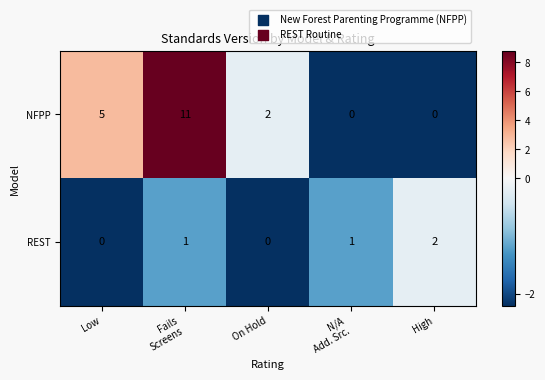

What is the greatest value displayed?

11